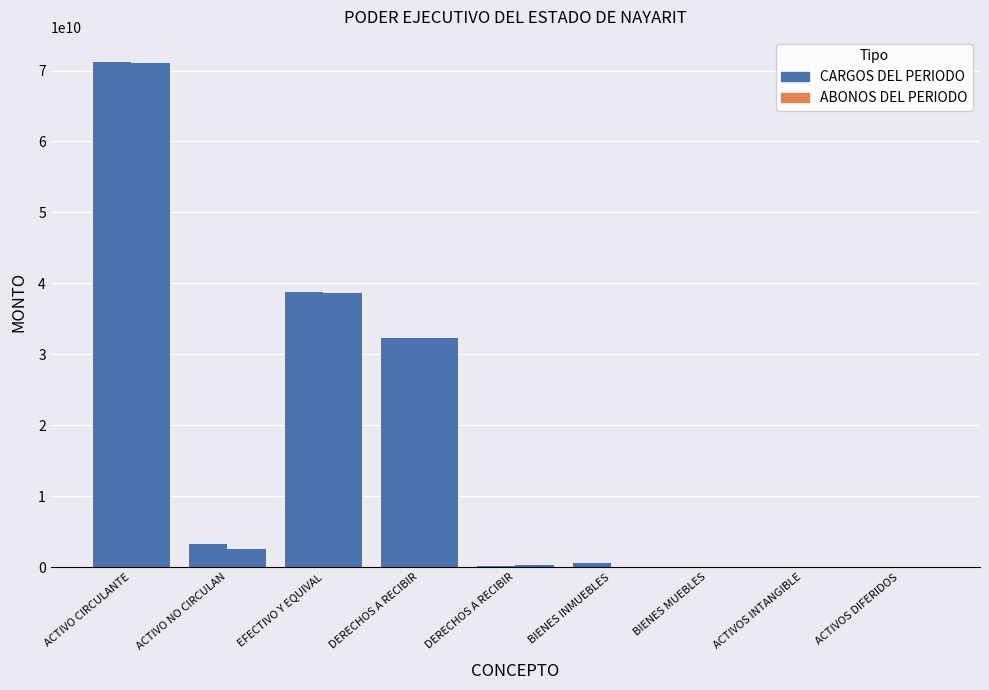

Which series has the largest total across all categories?

CARGOS DEL PERIODO